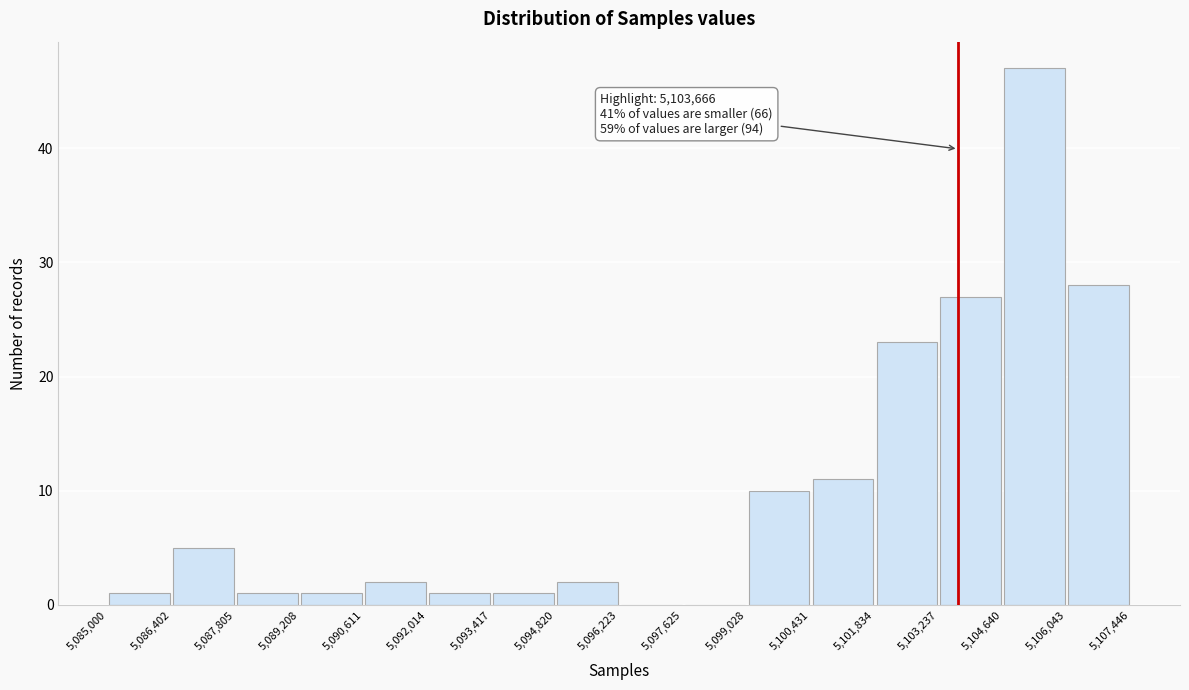

Over which range of the x-axis is the bar tallest?

5,104,640 to 5,106,043